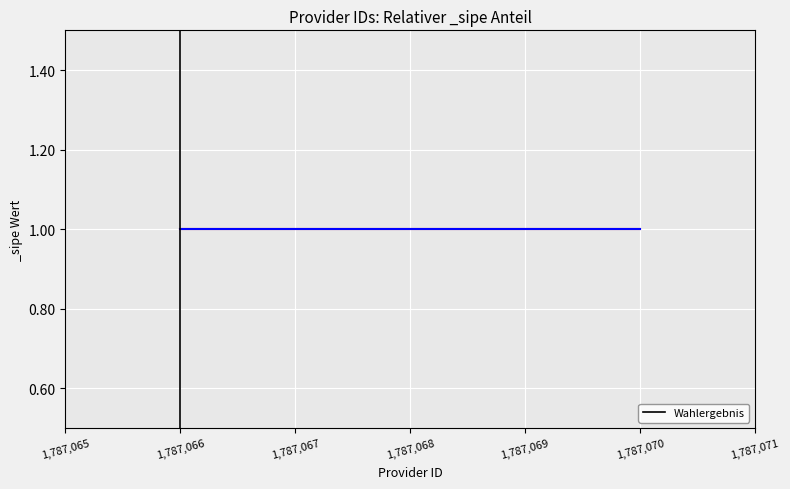

Reading left to right, list all the values displayed in this chart.

0	1